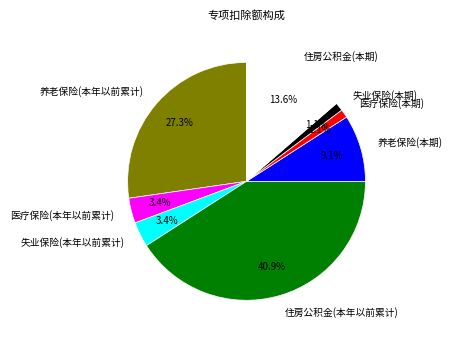

How much of the chart is everything except 住房公积金(本期)?

86.4%